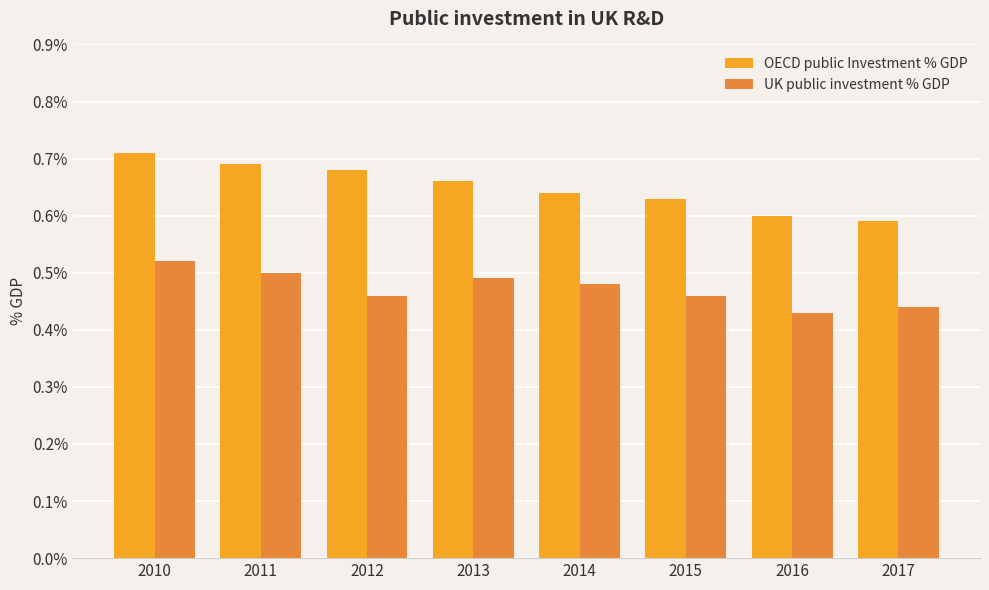

The value of UK public investment % GDP at 2013 is 0.7. True or false?

False